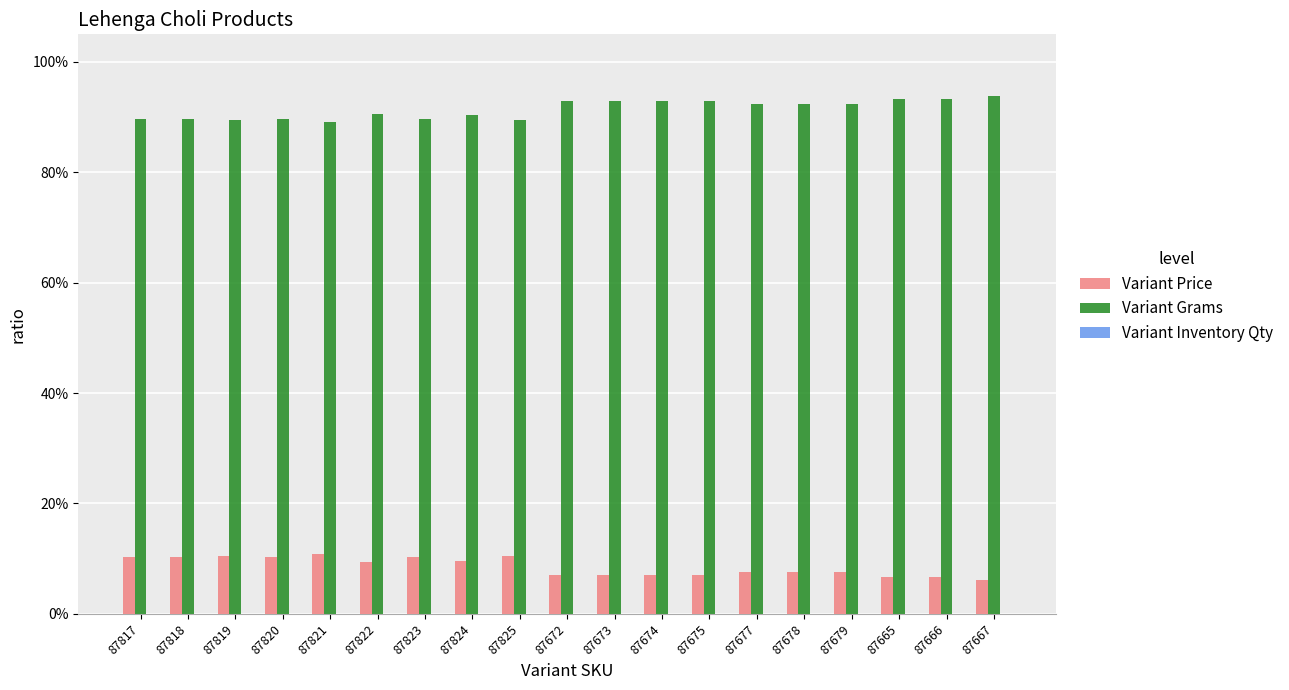

Rank the series at 87817 from lowest to highest value.

Variant Inventory Qty, Variant Price, Variant Grams